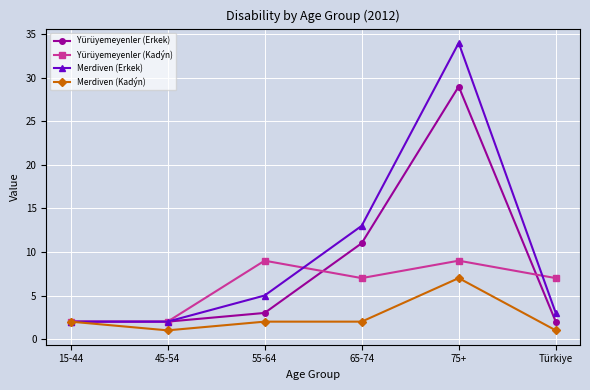

What is the maximum value shown in the chart?

34